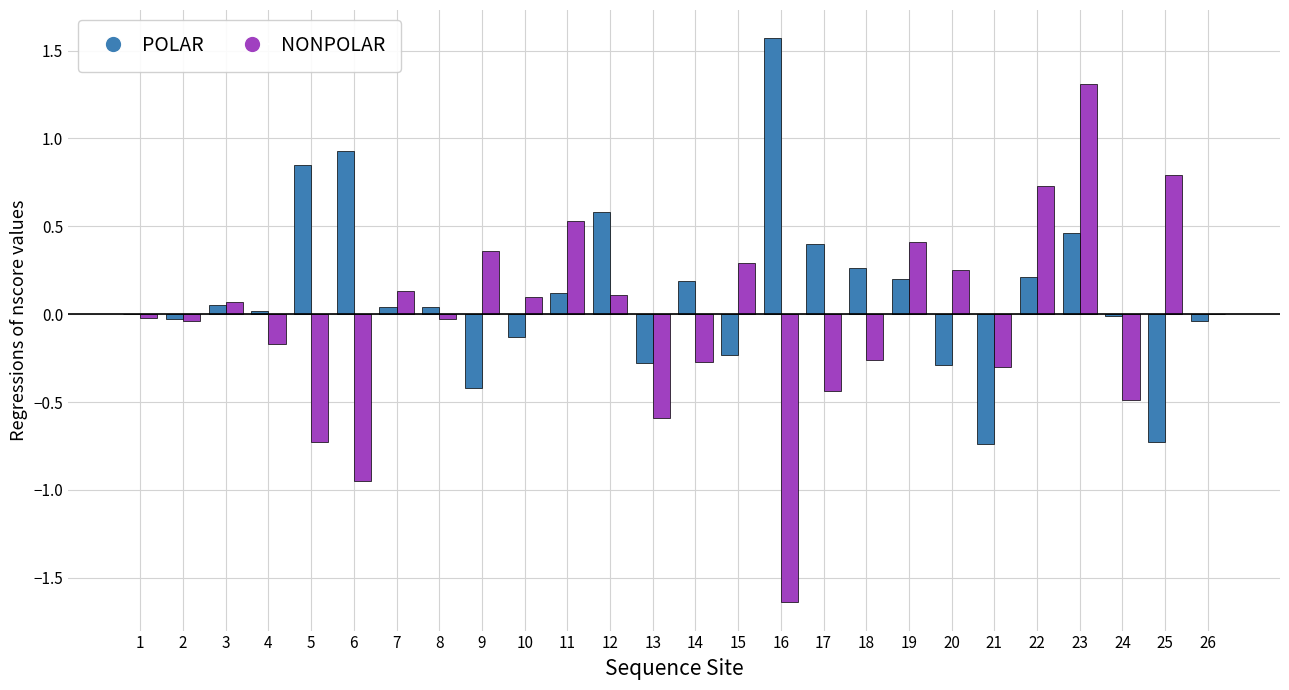

How many series are shown in this chart?

2